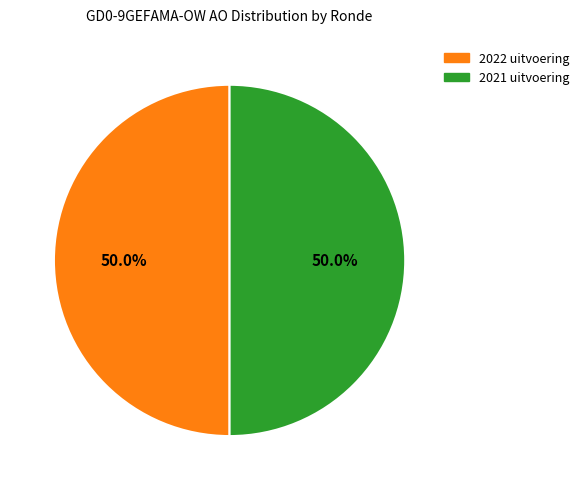

What percentage is NOT represented by 2021 uitvoering?

50.0%